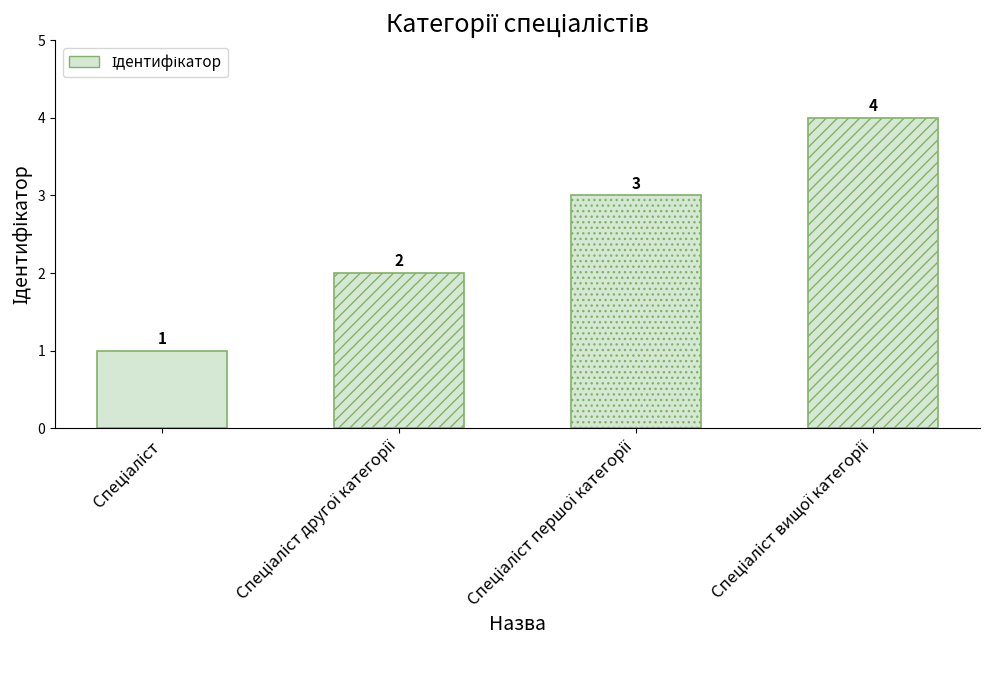

Is it true that the value at Спеціаліст першої категорії is 3?

True